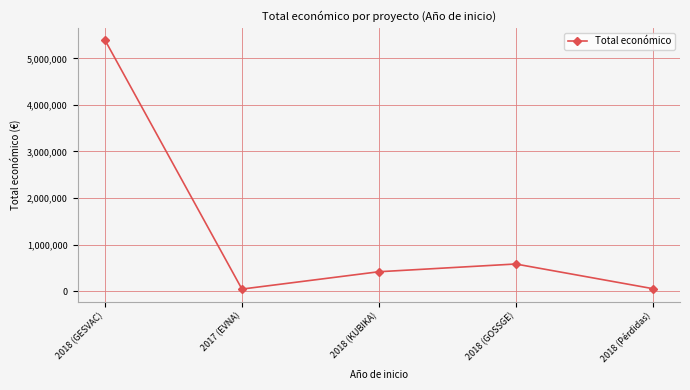

What is the minimum value shown in the chart?

42072